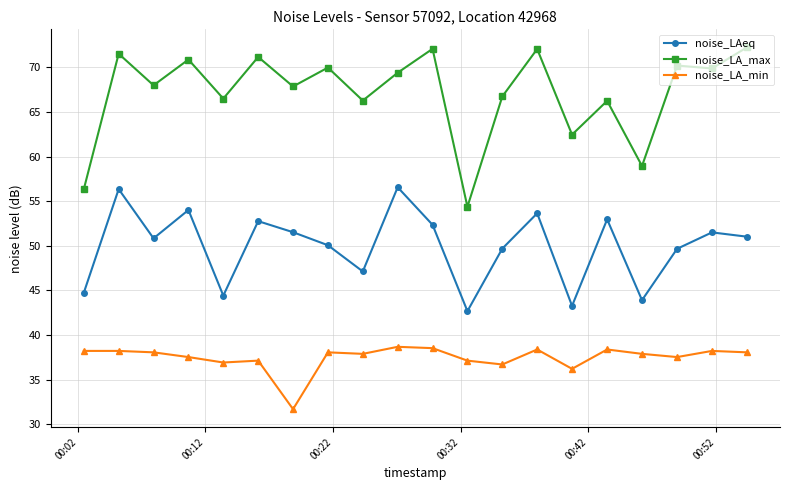

Does the chart display data point markers on the line(s)?

Yes